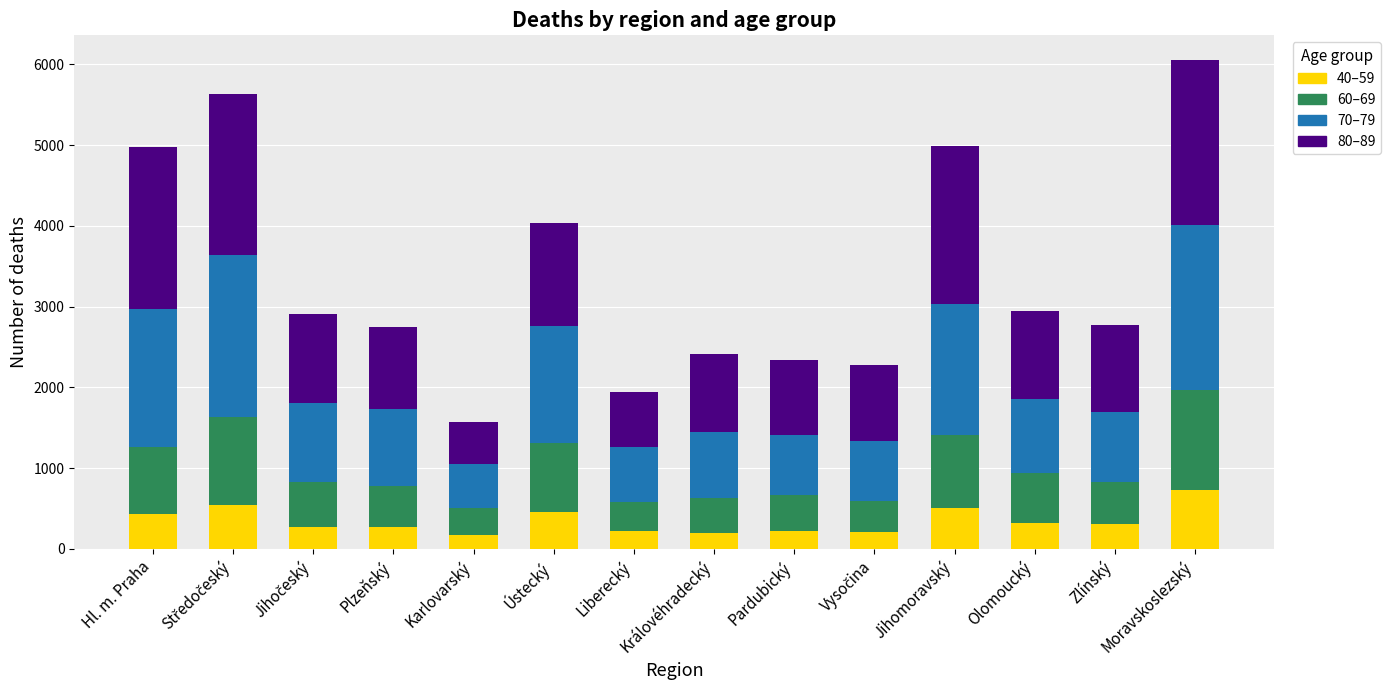

What is the difference between the second highest and minimum values in the 40–59 series?

382